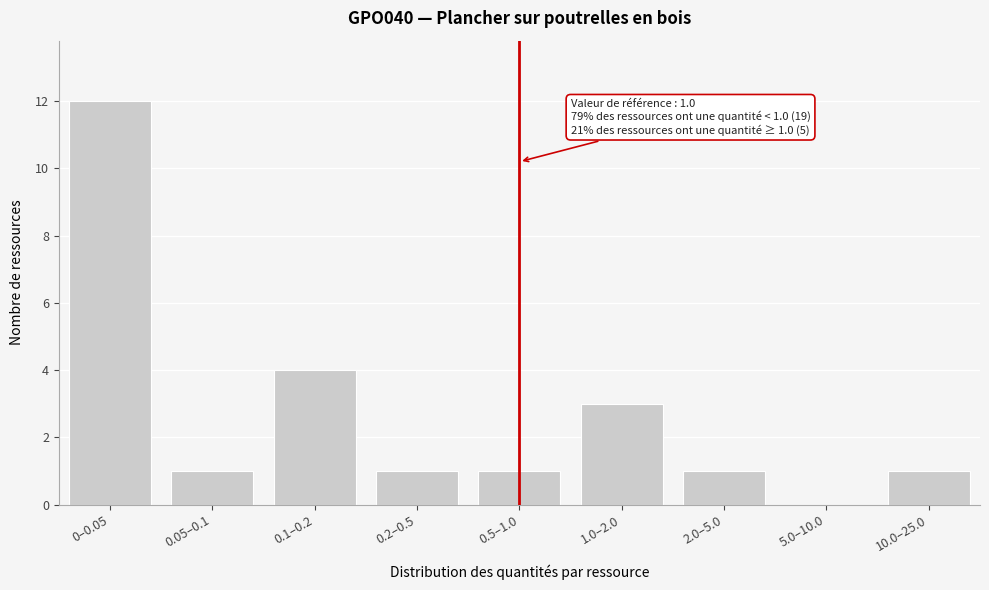

Reading left to right, list all the values displayed in this chart.

0–0.05=12	0.05–0.1=1	0.1–0.2=4	0.2–0.5=1	0.5–1.0=1	1.0–2.0=3	2.0–5.0=1	5.0–10.0=0	10.0–25.0=1